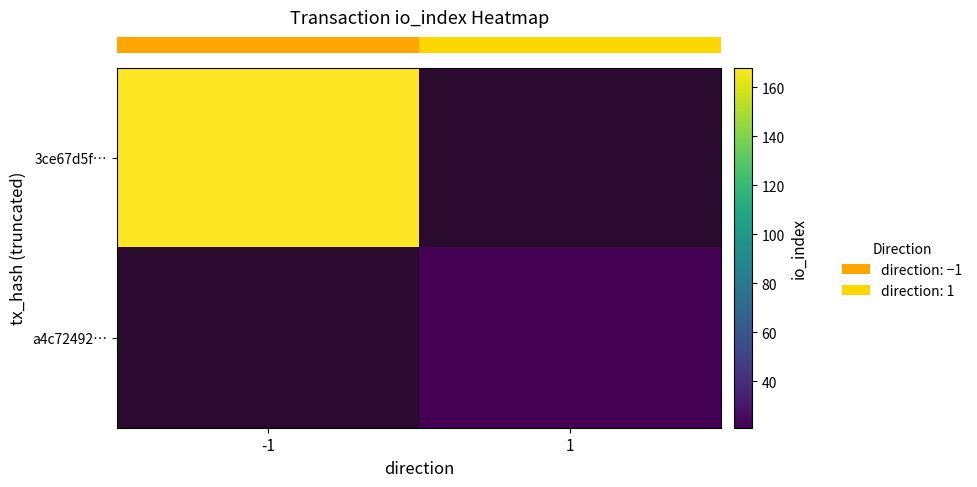

What is the approximate value of row_1 at 1?

21.0